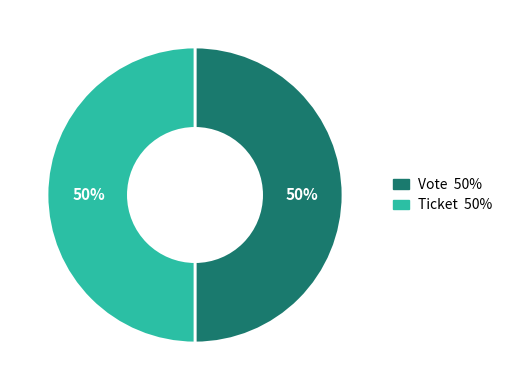

Is the sum of Vote and Ticket greater than half?

Yes